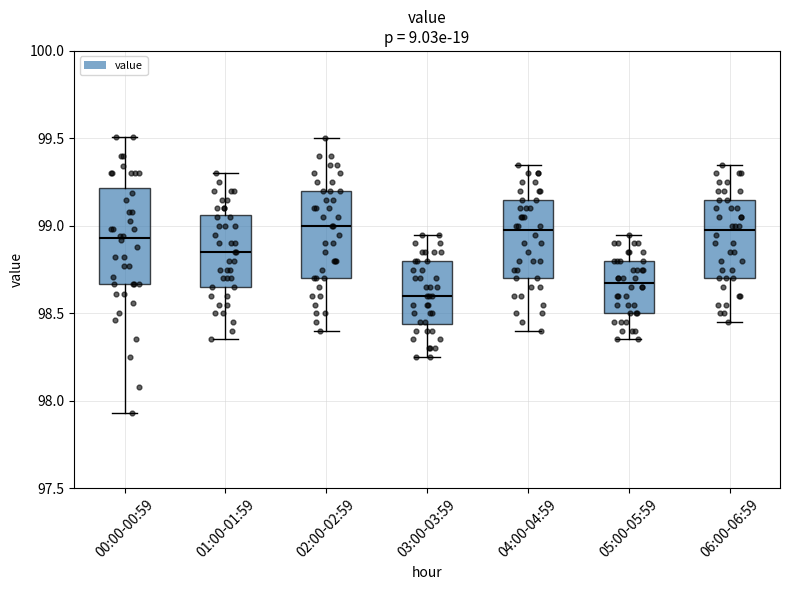

Where does the upper whisker of the box for 03:00-03:59 end on the y-axis? The values are not printed on the chart, so give them approximately, as read against the axis.

98.95